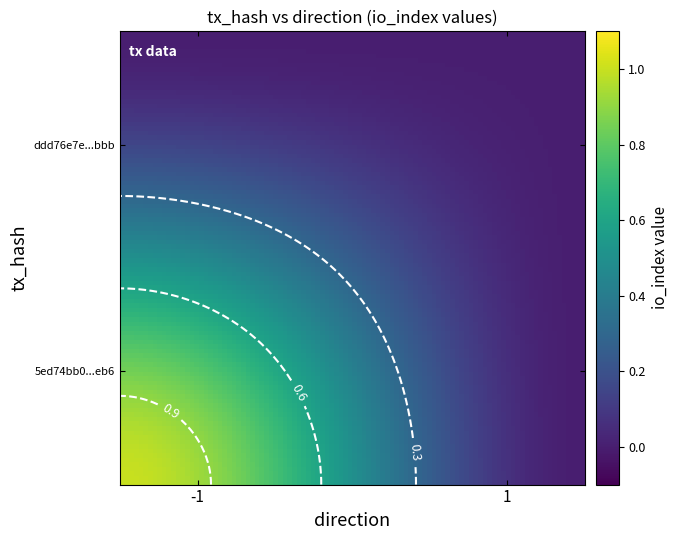

List the series in order of their peak value, lowest first.

ddd76e7eab951afe71b0448992f7b612decebbb, 5ed74bb04327e1267b1c74d7add5d7b3a520eb6